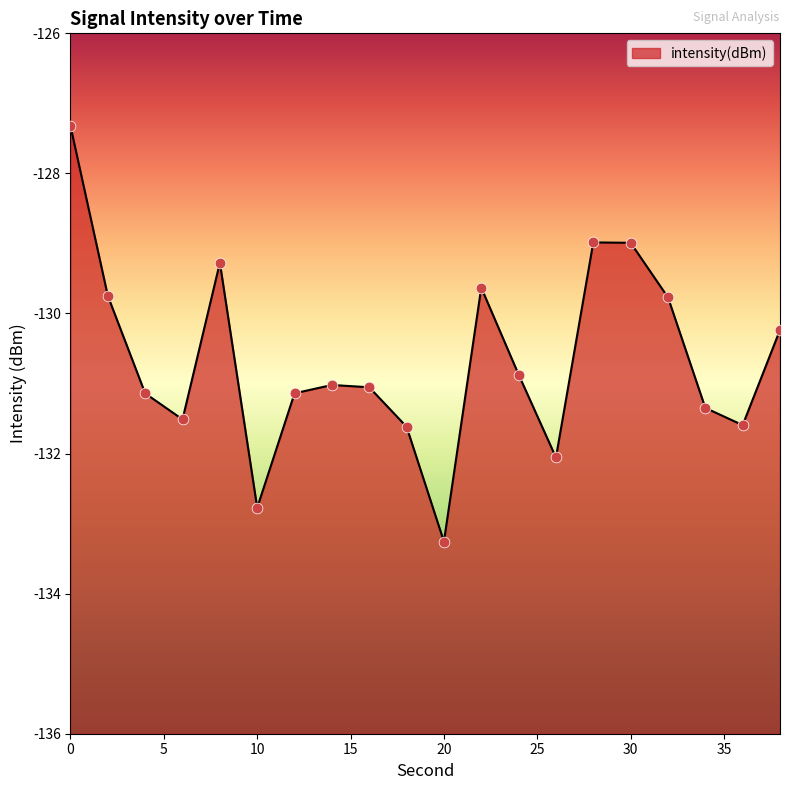

Between 38 and 2, which is larger?

2